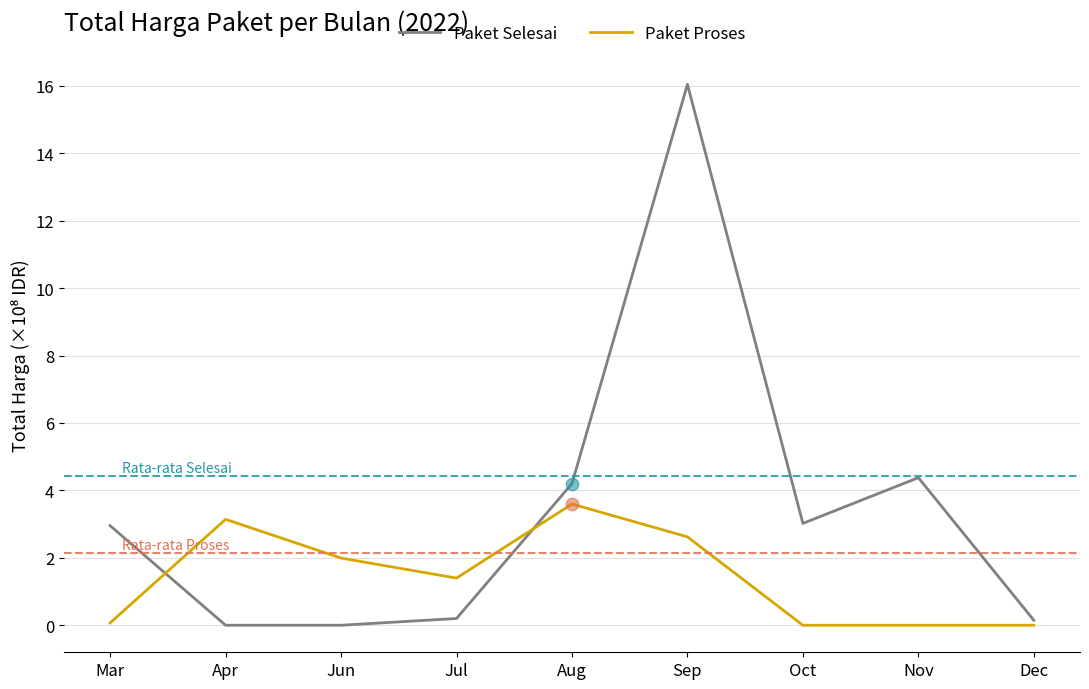

At which category is the sum across all series the highest?

Sep